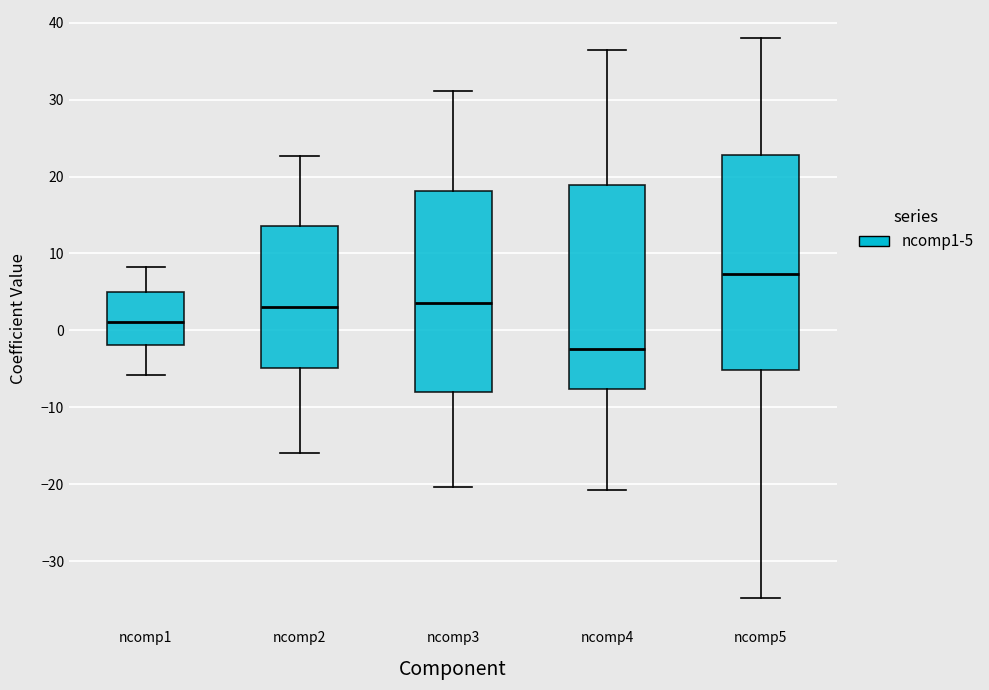

Reading left to right, read every box against the y-axis: the position of its median line, the range the box covers, and the ends of its whiskers. The values are not printed on the chart, so give them approximately, as read against the axis.

ncomp1: median 1, box -2 to 5, whiskers -6 to 8
ncomp2: median 3, box -5 to 14, whiskers -16 to 23
ncomp3: median 4, box -8 to 18, whiskers -20 to 31
ncomp4: median -2, box -8 to 19, whiskers -21 to 36
ncomp5: median 7, box -5 to 23, whiskers -35 to 38